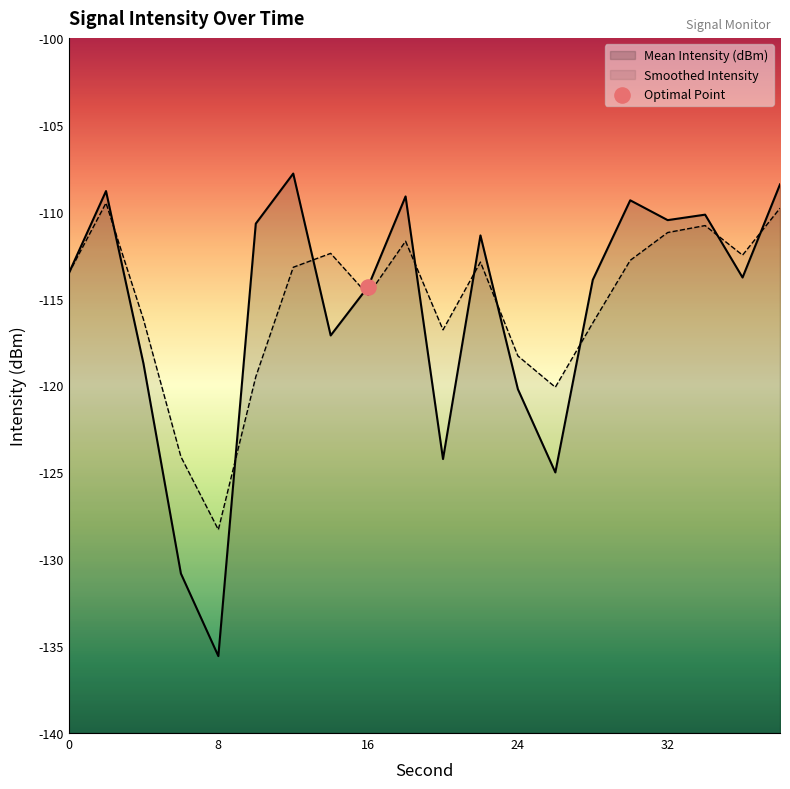

Which series contains the highest Y value?

Mean Intensity (dBm)